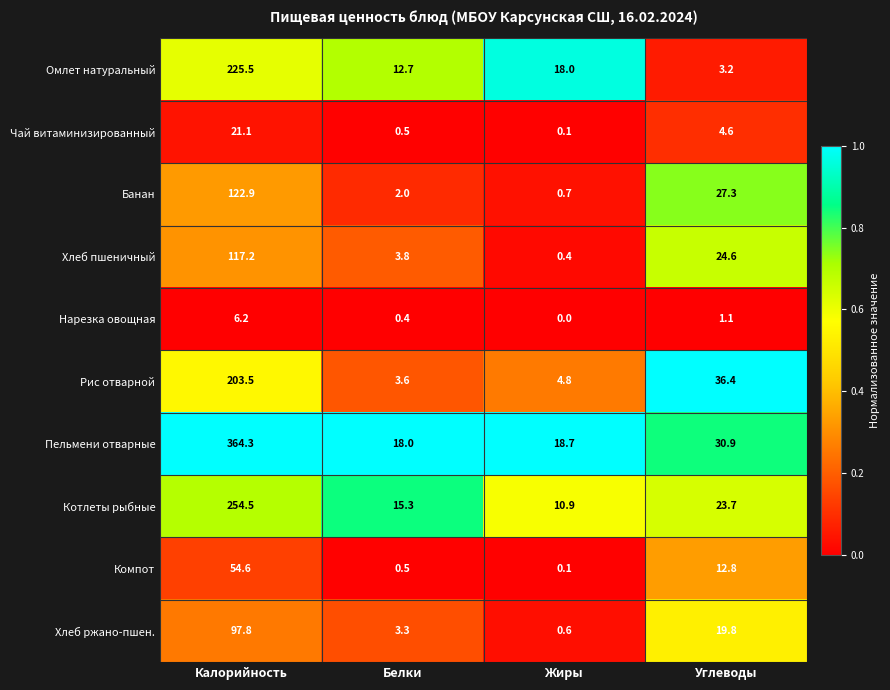

At which category does the chart reach its peak across all series?

Калорийность